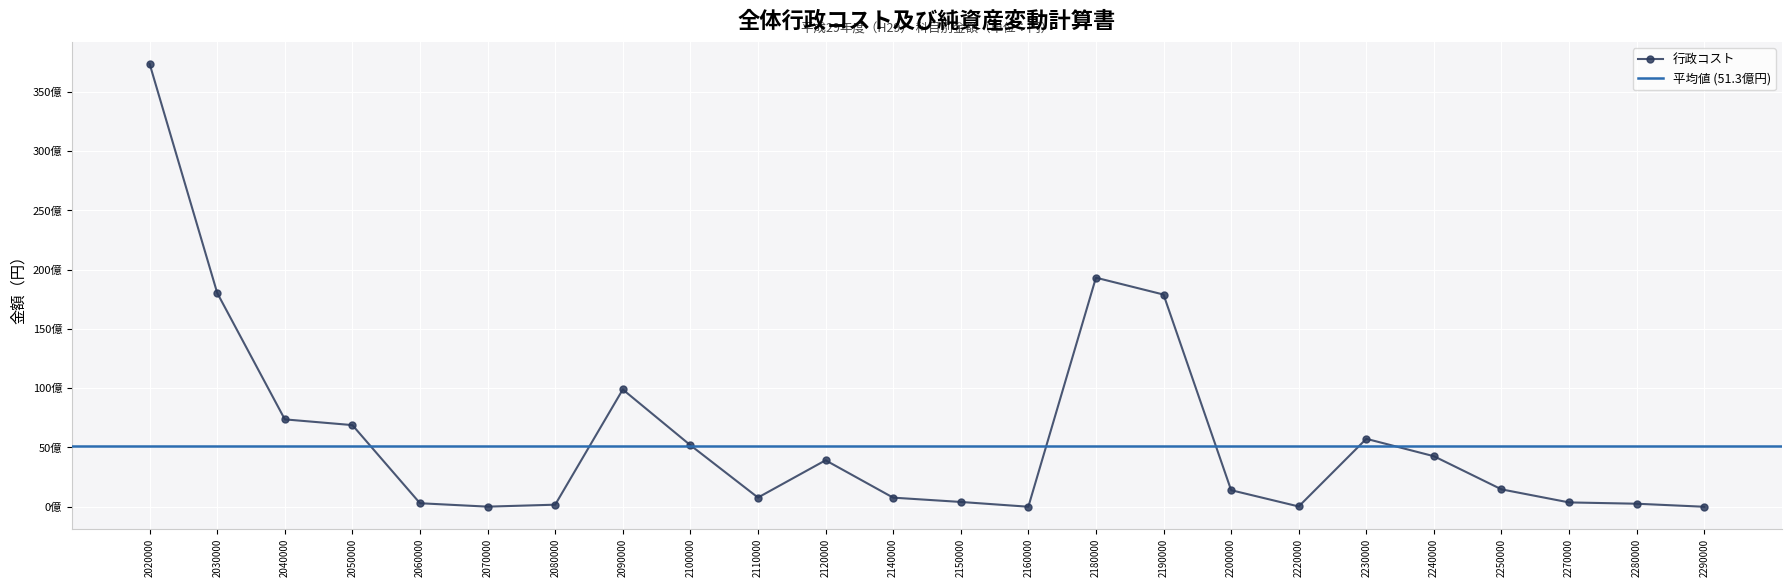

What is the change in value from 2160000 to 2190000?

+17892338838